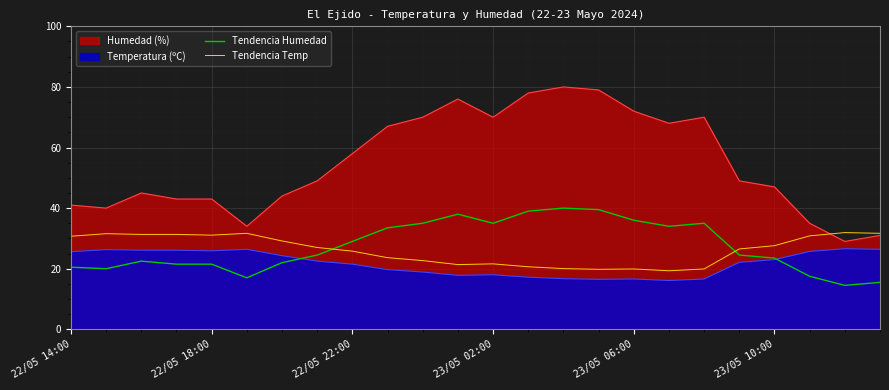

How many times do Tendencia Temp and Tendencia Humedad cross each other?

2